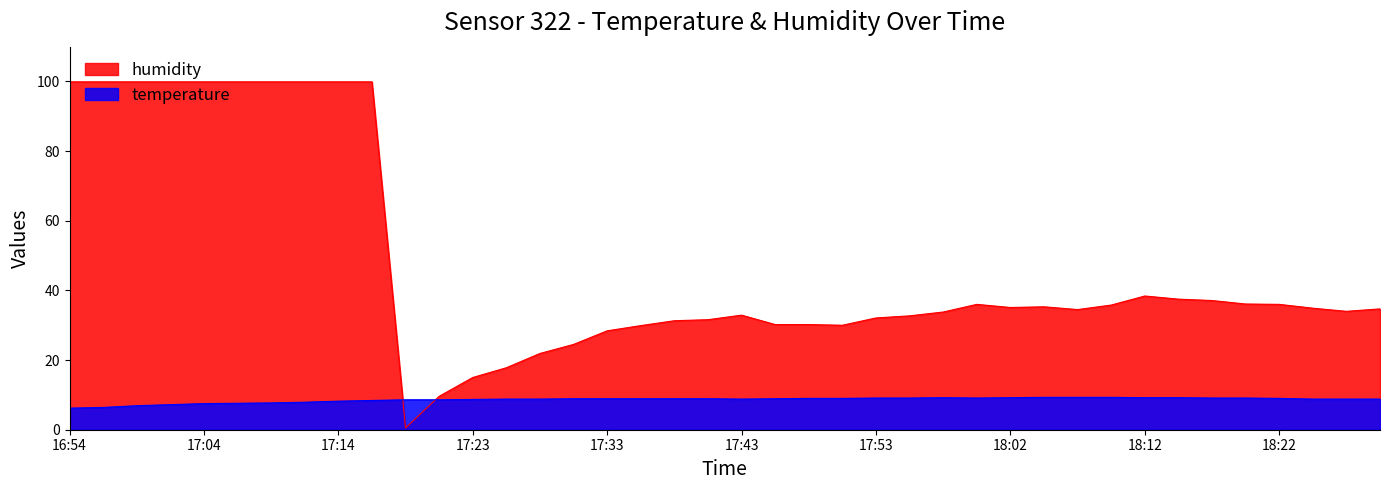

In temperature, how many points are lower than both neighbors (excluding endpoints)?

2